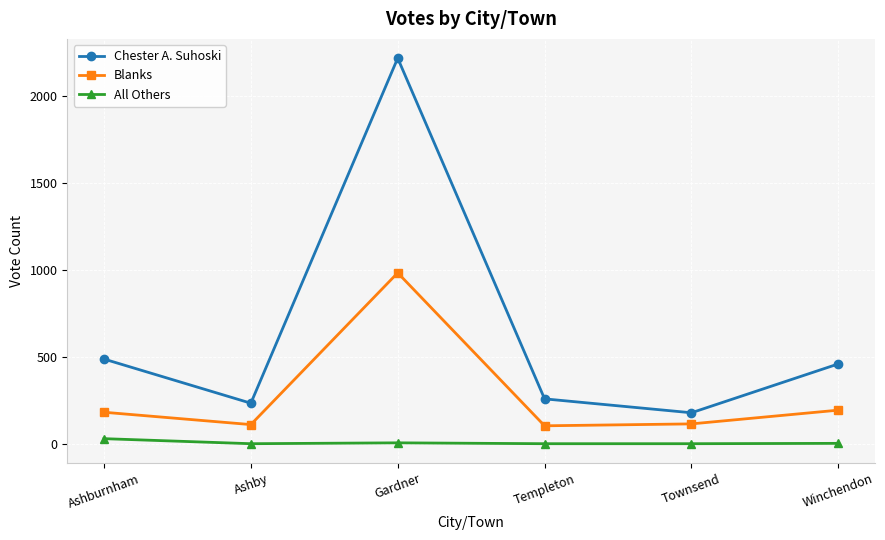

Rank the series by their average value, from lowest to highest.

All Others, Blanks, Chester A. Suhoski